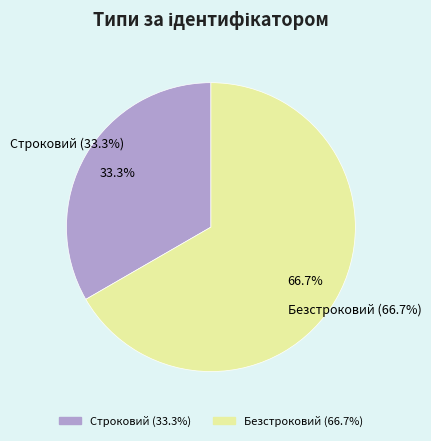

Count the number of slices in the pie.

2